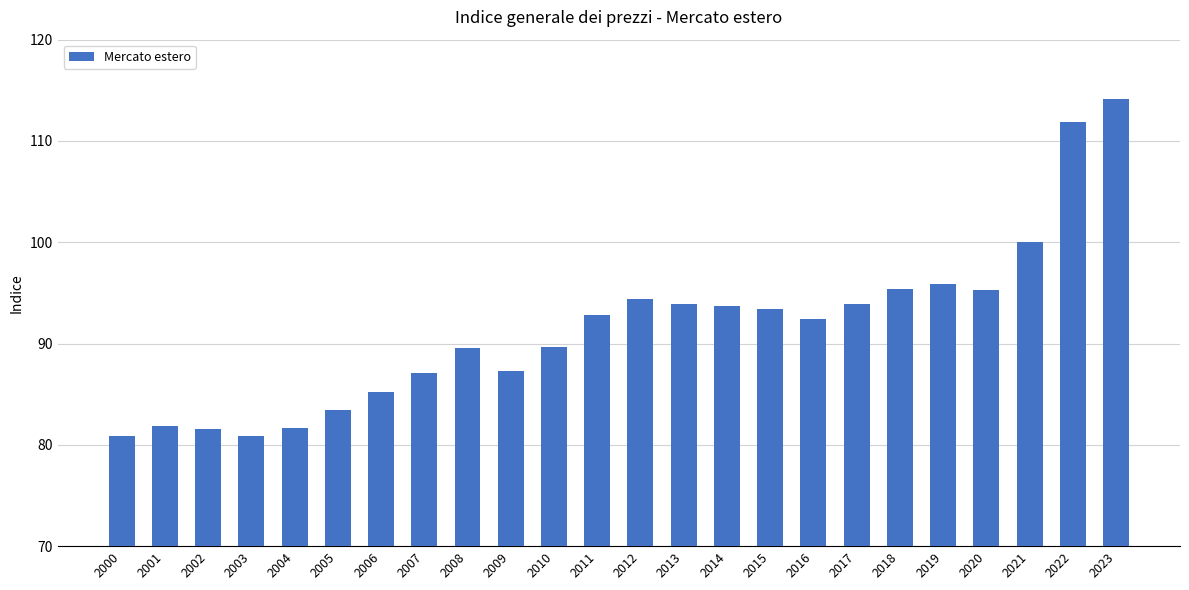

Between 2010 and 2017, which is larger?

2017